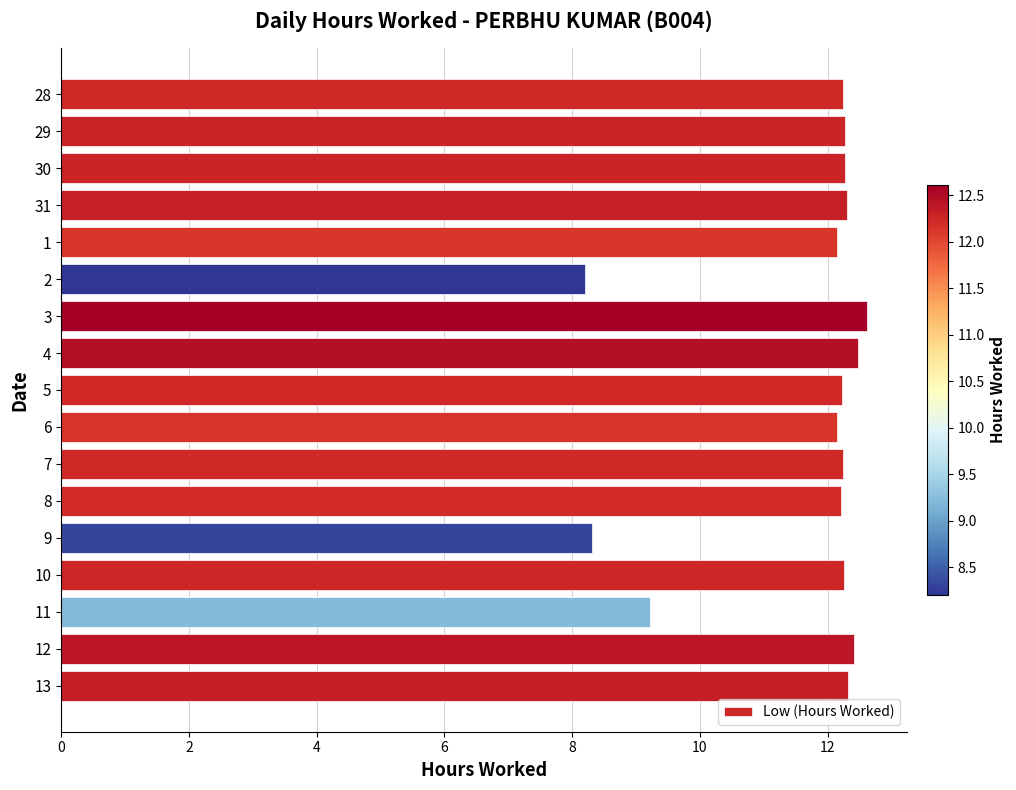

Is it true that the value at 12 is 3.9?

False